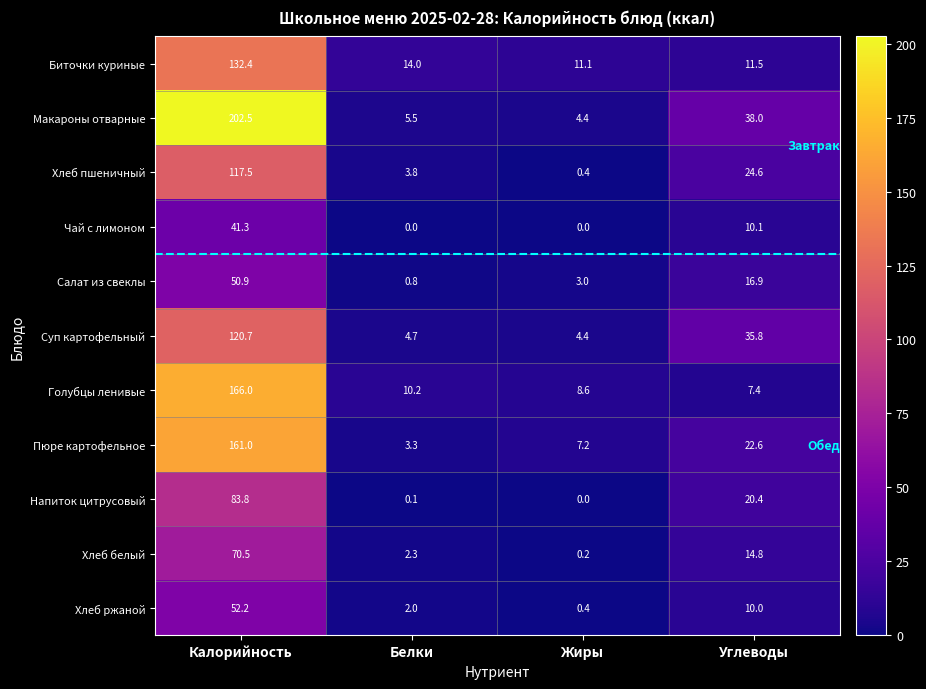

True or false: Пюре картофельное has a value of 22.6 at Углеводы.

True